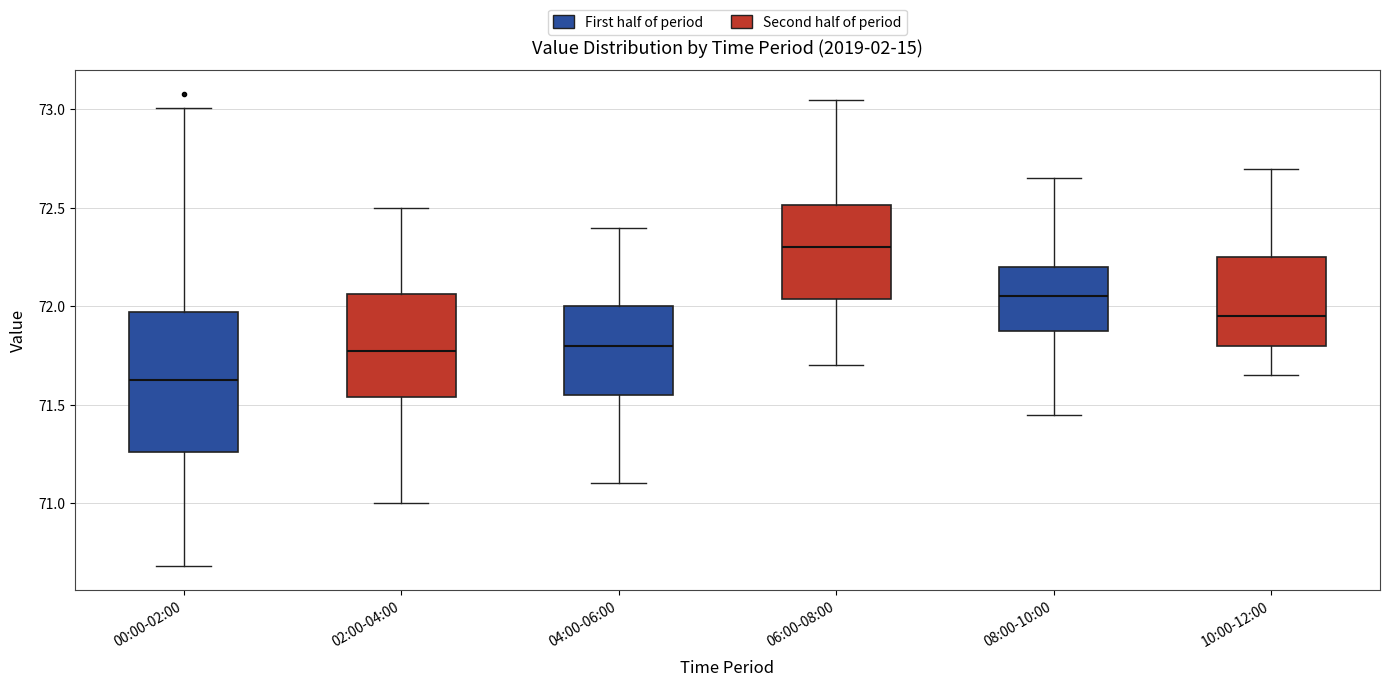

Which box is the tallest, from its lower edge to its upper edge?

00:00-02:00